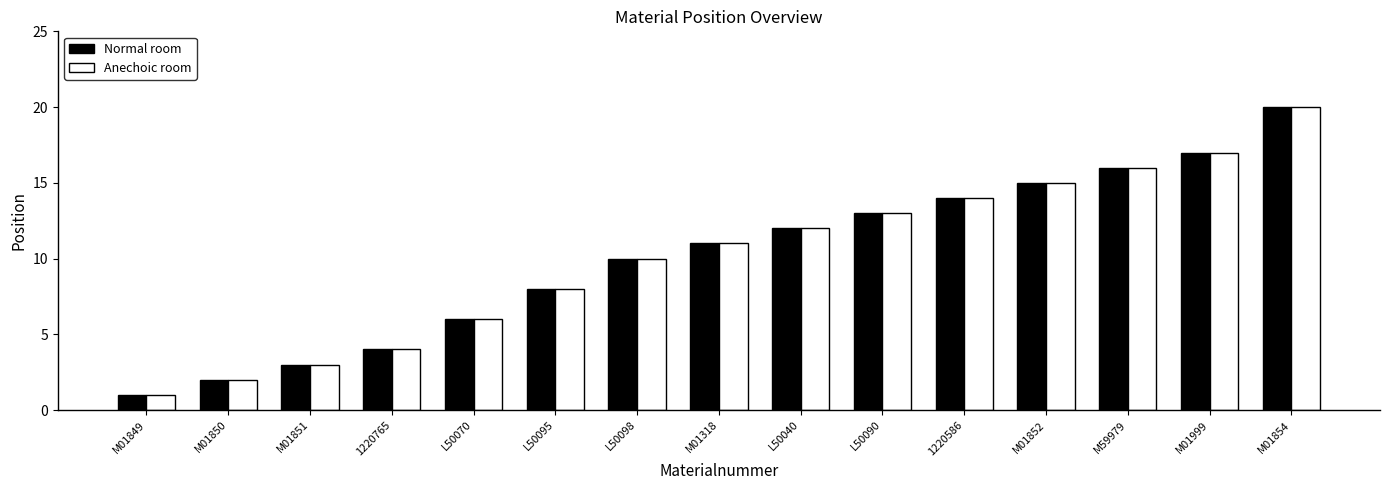

What is the value of the Normal room bar at the 15th from the left?

20